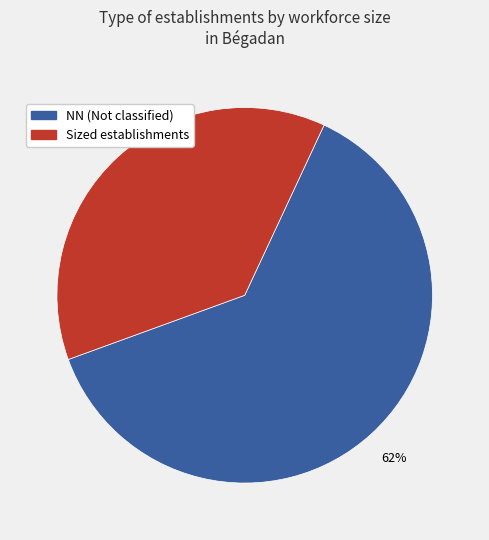

To the nearest percent, what is the average slice percentage?

50%